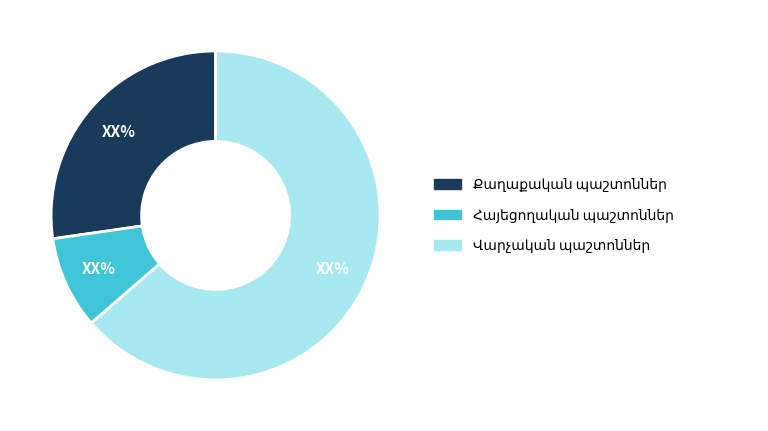

Is there a majority slice in this chart?

Yes